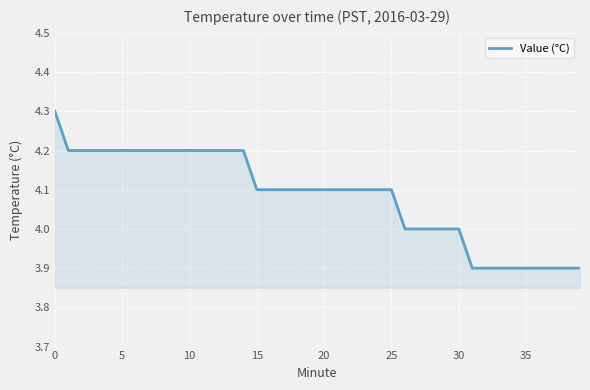

What is the minimum value shown in the chart?

3.9